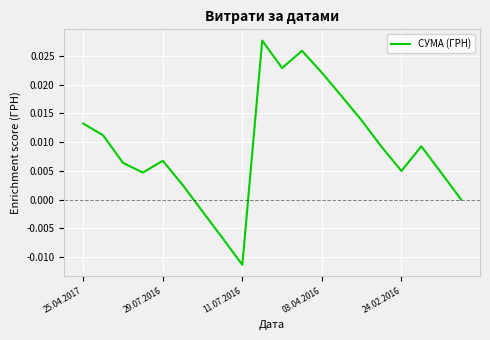

Which category has the lowest value across all series?

11.07.2016